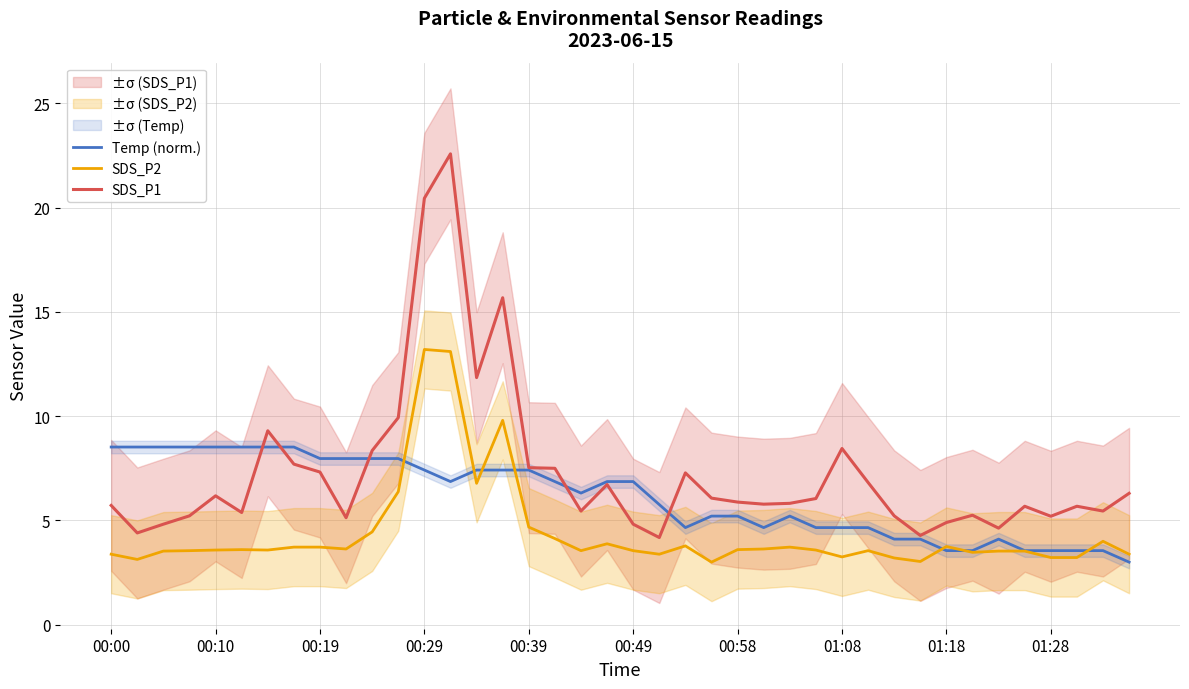

Which series has the largest range (max minus min)?

SDS_P1